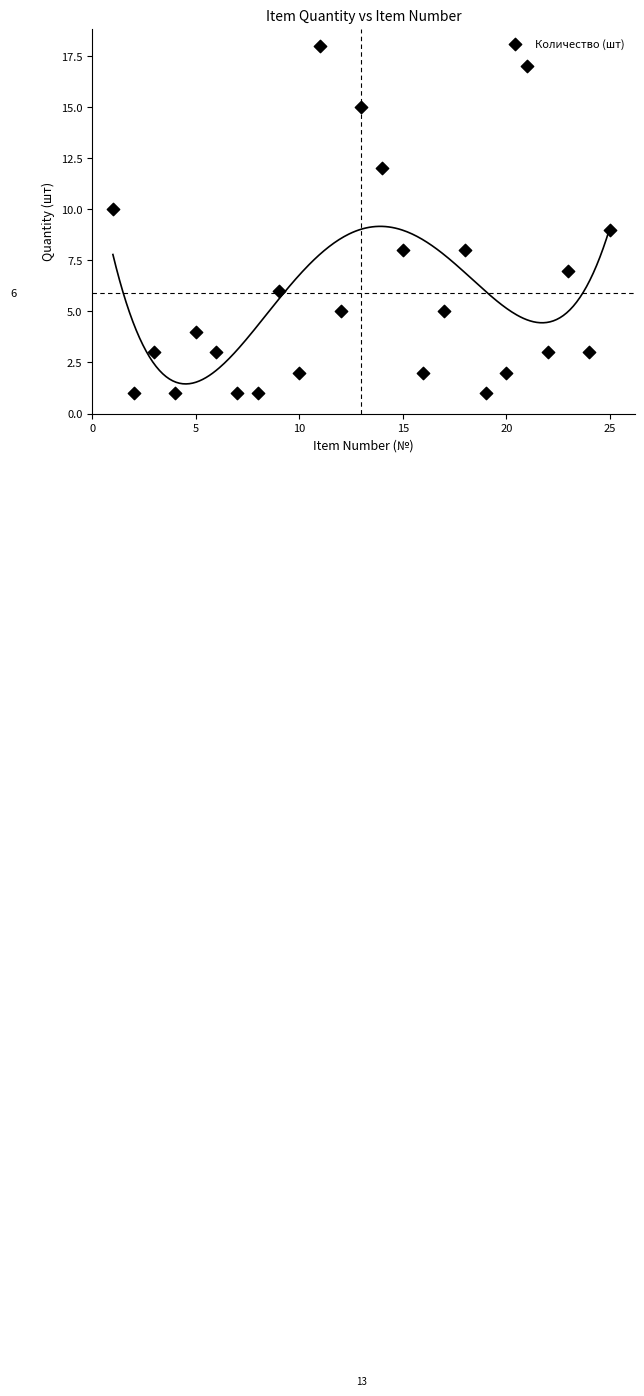

What is the range of Y values (max minus min)?

17